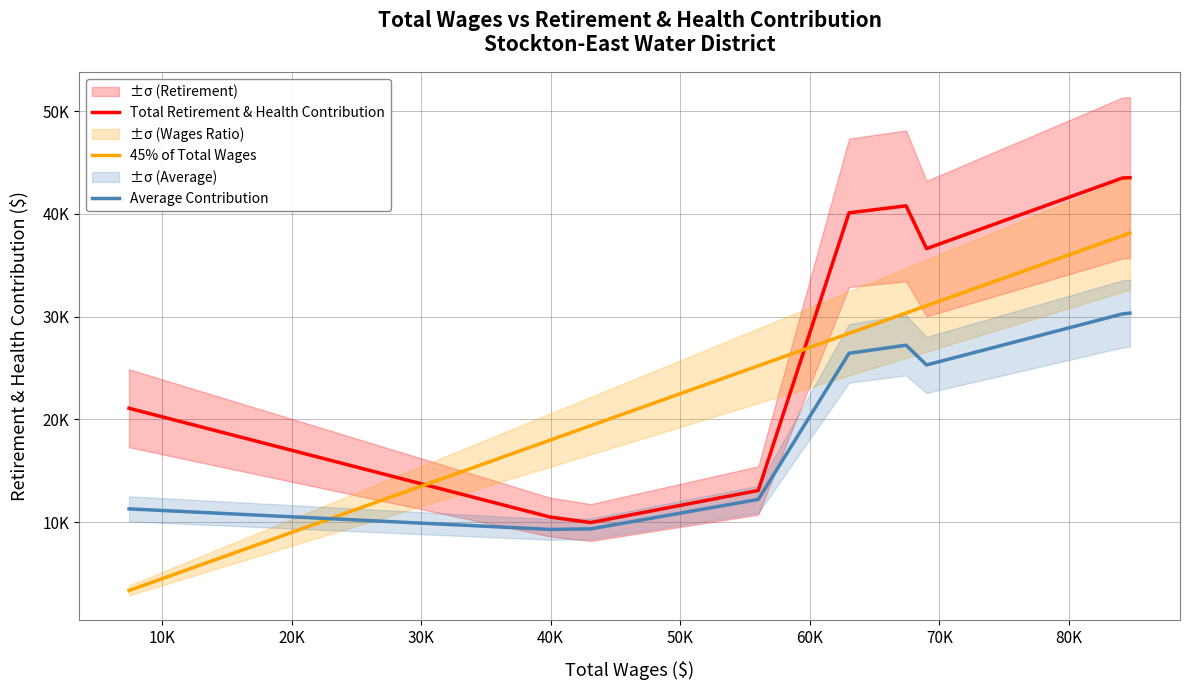

True or false: Total Retirement & Health Contribution and Average Contribution intersect in this chart.

False